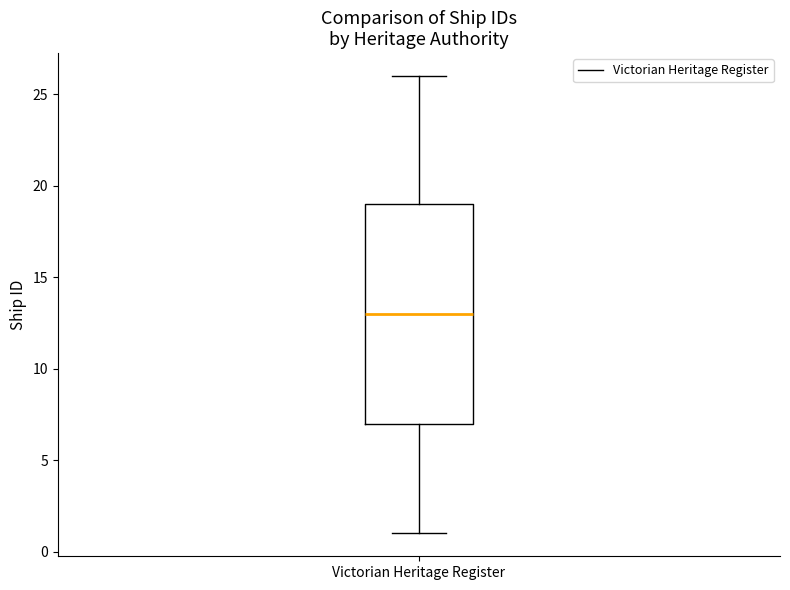

Read this box plot against the y-axis: the position of the median line, the range covered by the box, and the ends of both whiskers. The values are not printed on the chart, so give them approximately, as read against the axis.

median 13, box 7 to 19, whiskers 1 to 26